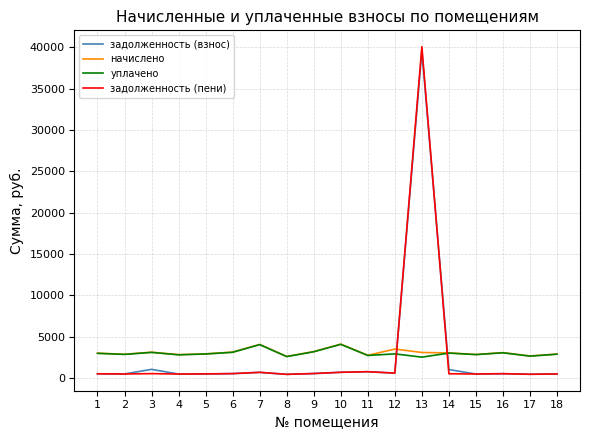

What is the lowest value of the задолженность (пени) series?

433.0